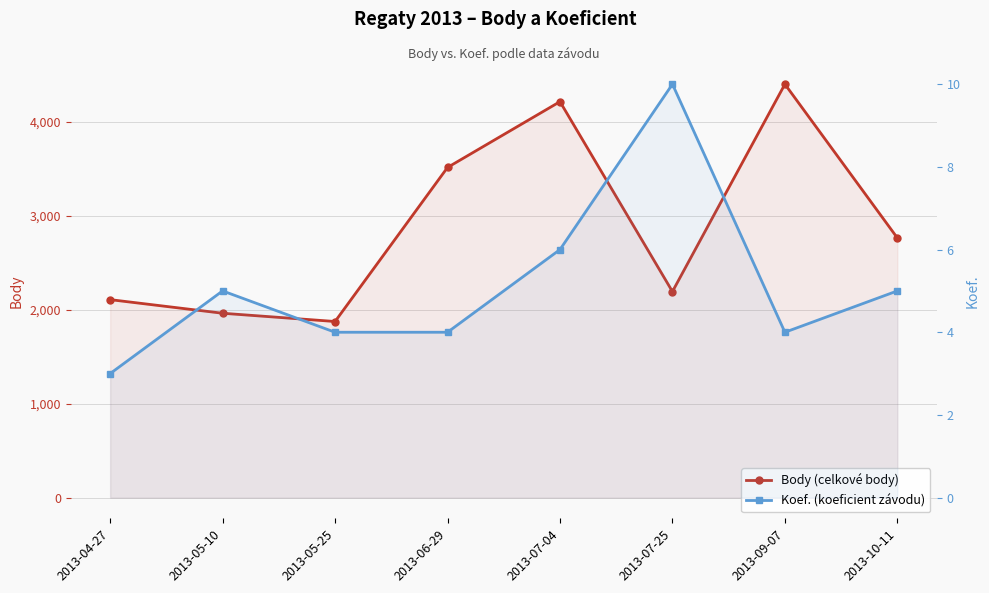

Where is the first local maximum for Body (celkové body)?

2013-07-04